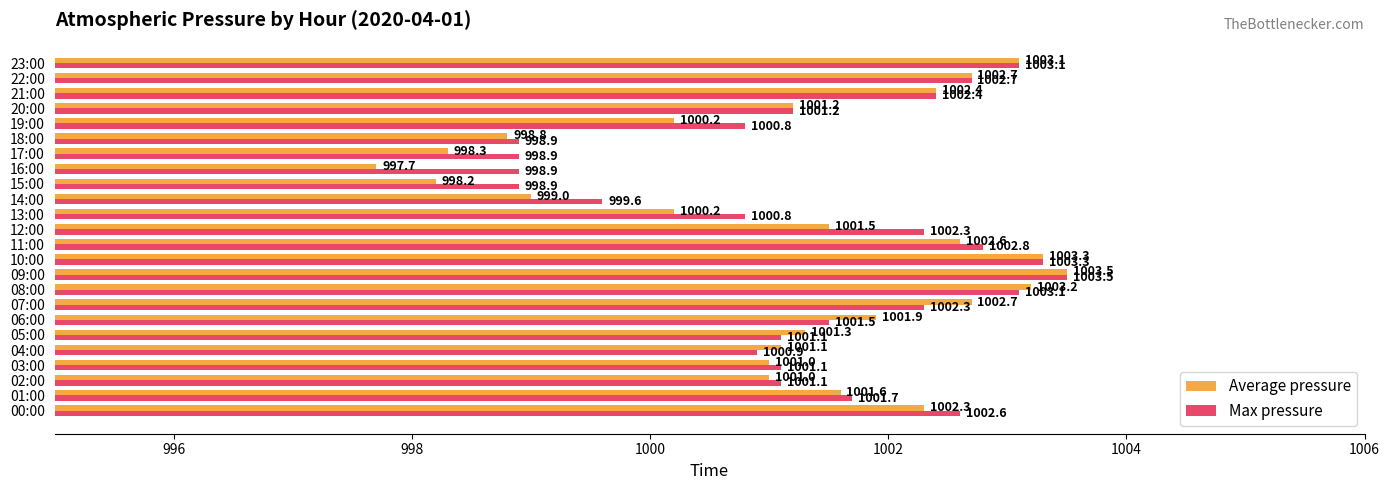

Is it true that Average pressure equals 1003.3 at 10:00?

True